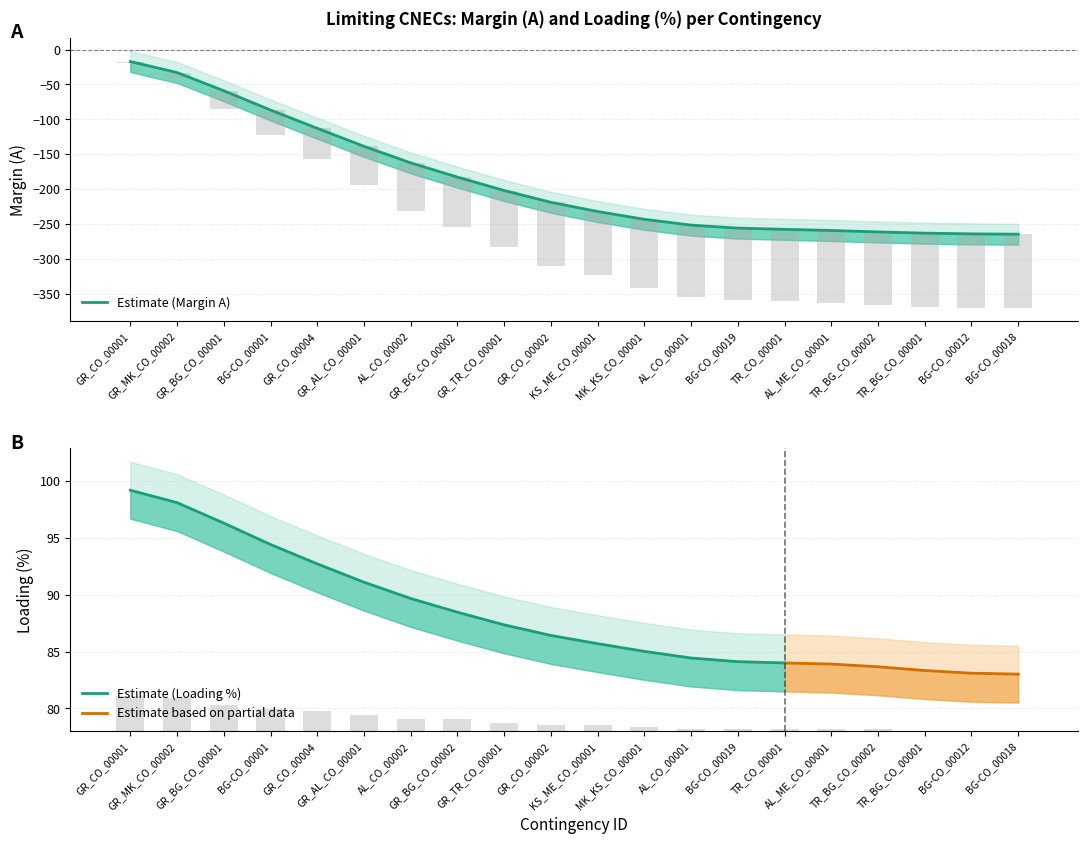

Is it true that Margin (A) equals -106.0 at BG-CO_00018?

True